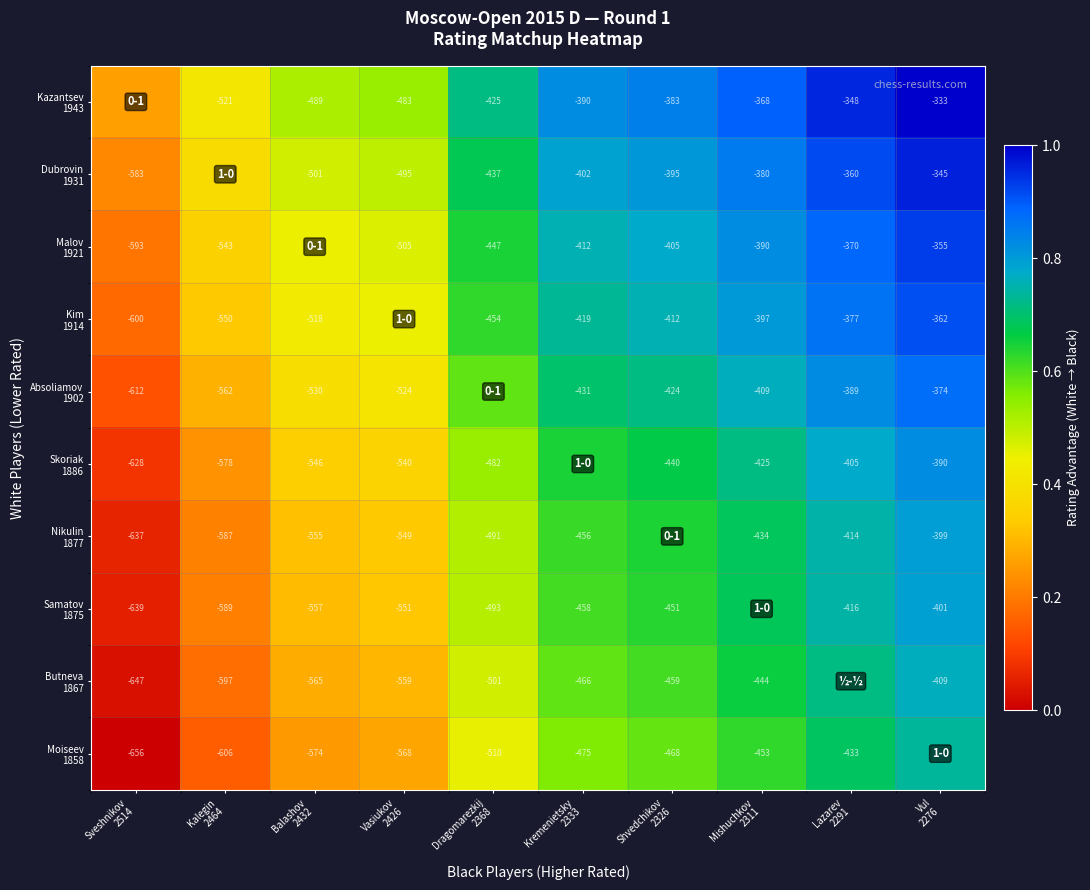

Which category has the highest value in the Malov 1921 series?

Vul 2276